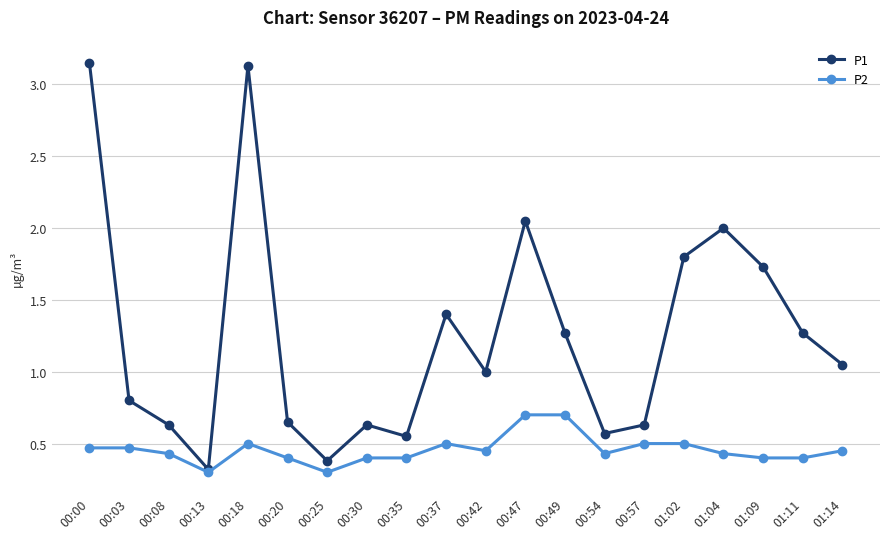

How many lines are shown in the chart?

2